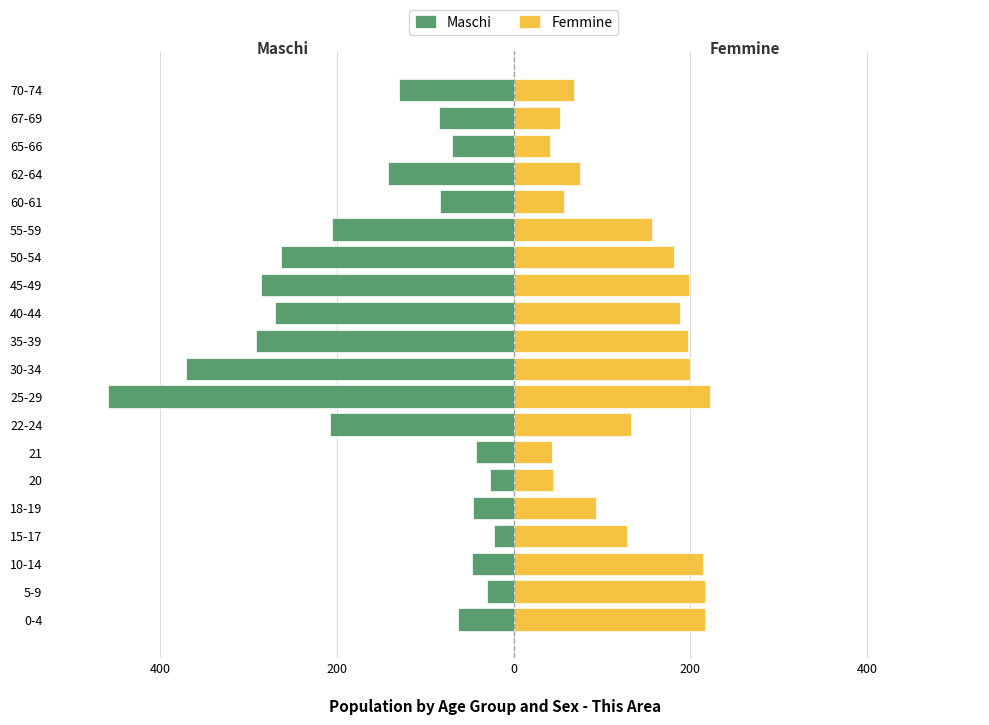

True or false: Maschi has a value of -40 at 5-9.

False